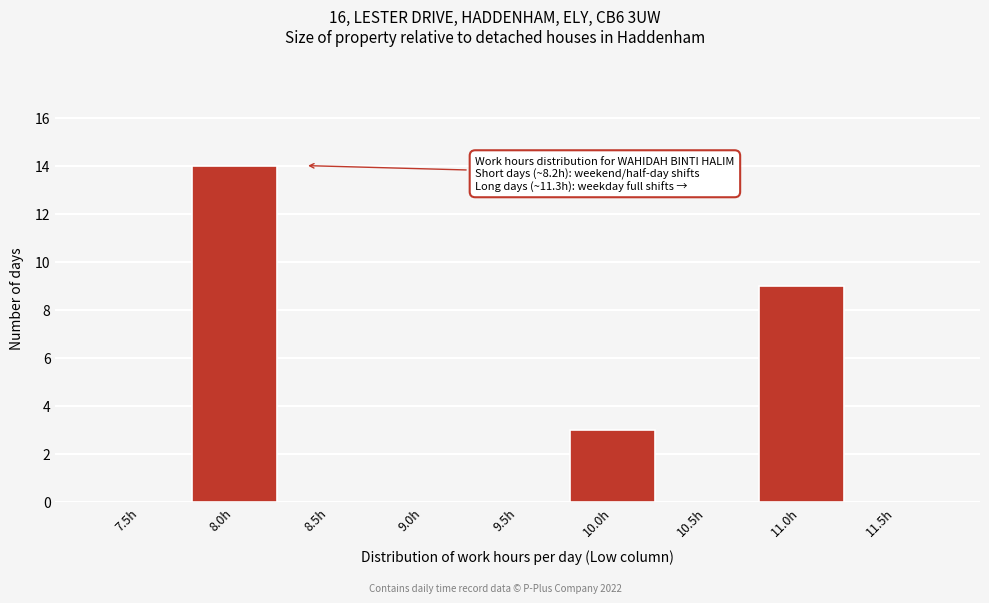

Reading left to right, what are all the values shown in this chart?

7.5h=0	8.0h=14	8.5h=0	9.0h=0	9.5h=0	10.0h=3	10.5h=0	11.0h=9	11.5h=0